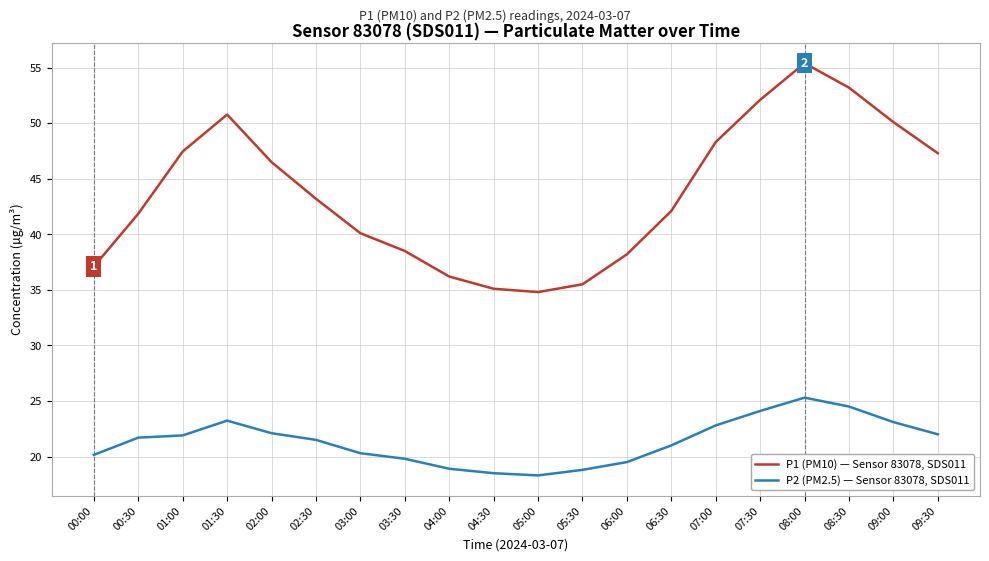

What is the difference between the highest and lowest values at 06:00?

18.7